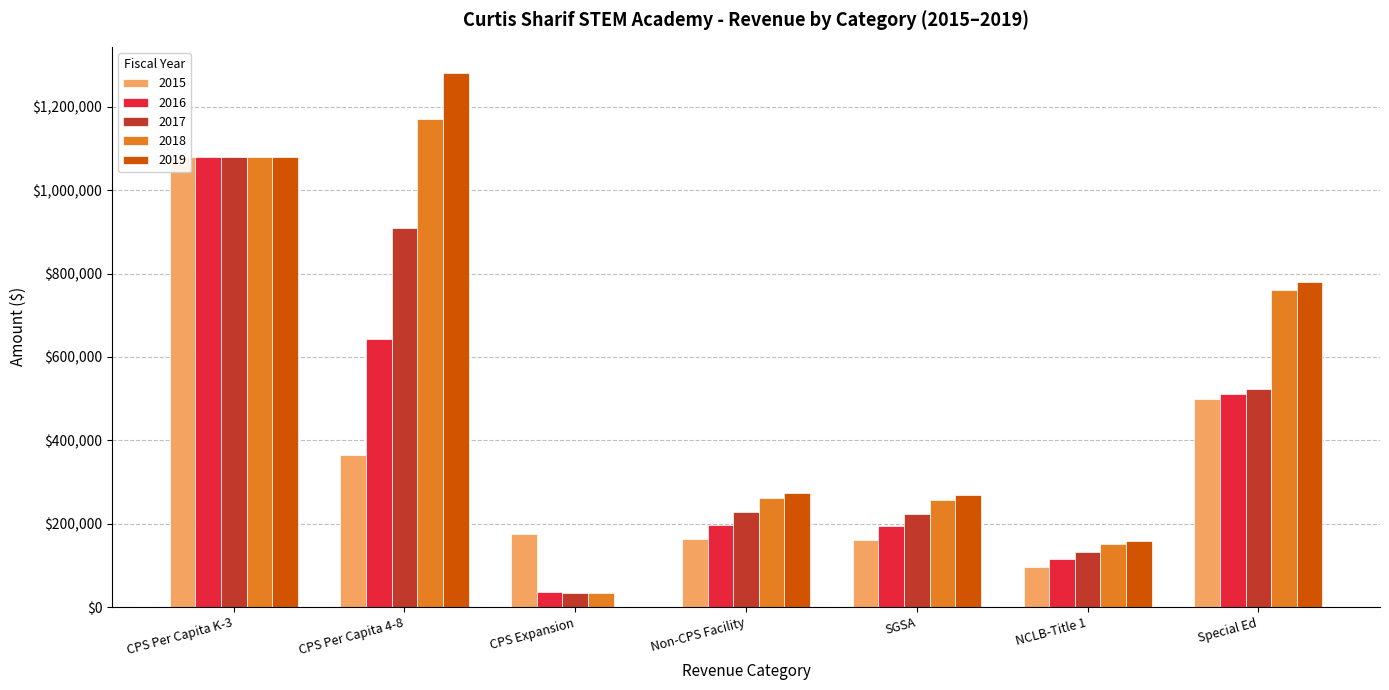

Are the bars horizontal?

No